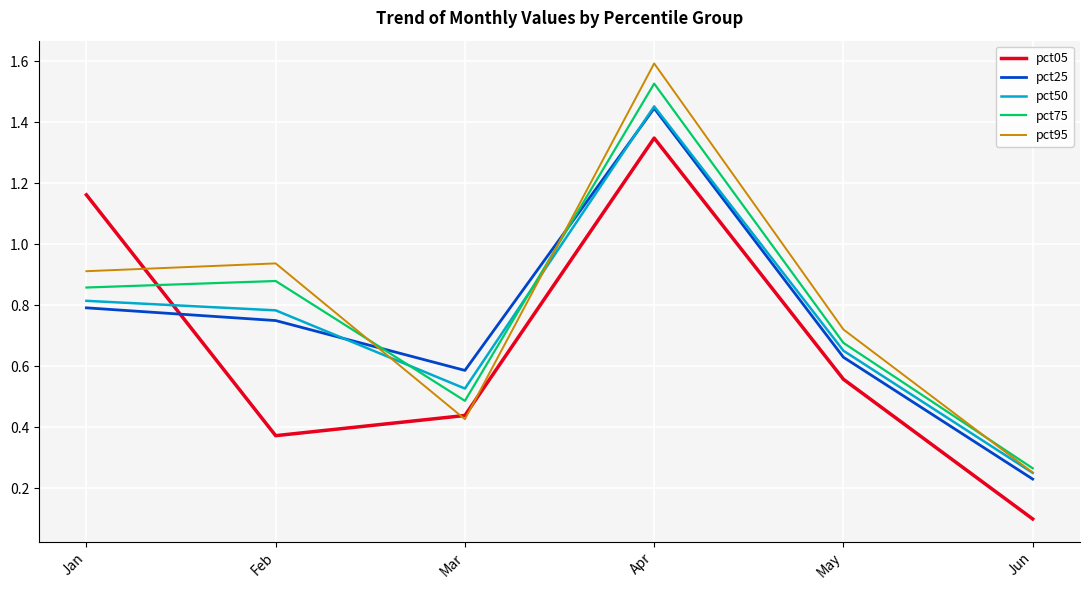

What are all the series names shown in the legend?

pct05, pct25, pct50, pct75, pct95